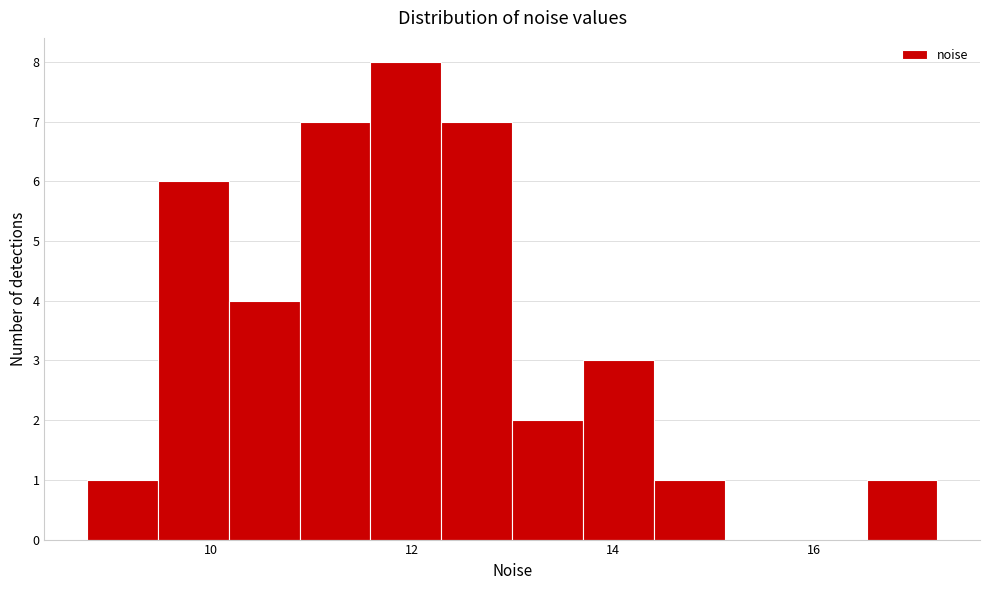

Read against the x-axis, roughly where is the centre of the tallest bar?

12.0